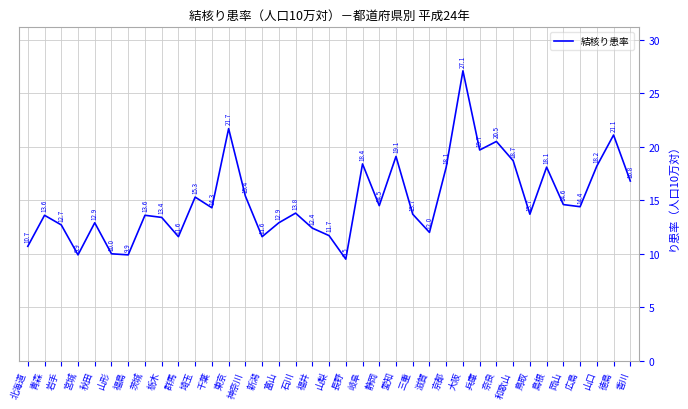

Is it true that the value at 兵庫 is 11.3?

False